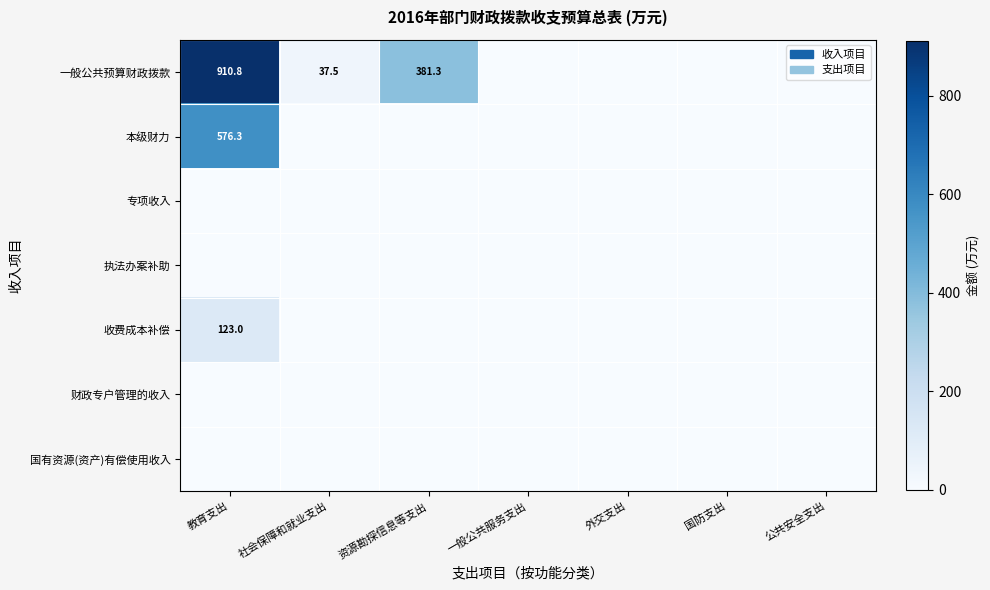

How many data points in 一般公共预算财政拨款 are above 0?

3